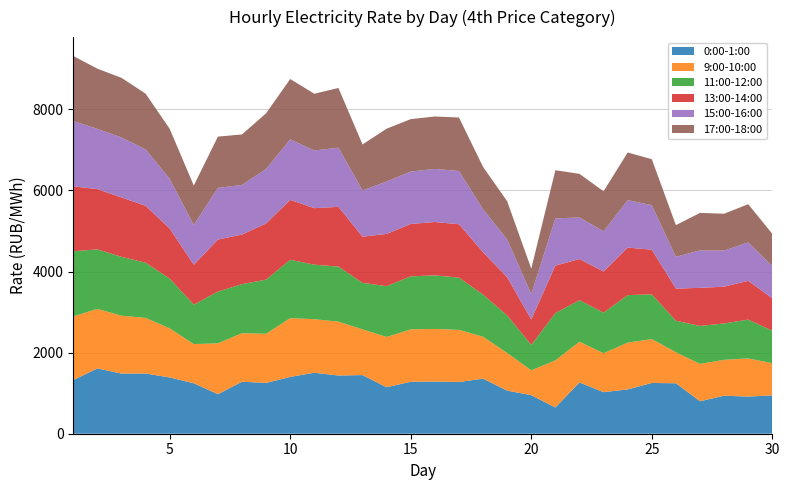

Reading left to right, transcribe all the data shown in this chart.

0:00-1:00: 1323.4	1610.1	1483.1	1485.0	1387.6	1244.0	975.4	1282.1	1253.4	1401.2	1503.9	1435.5	1446.2	1146.2	1281.9	1286.7	1275.3	1357.8	1062.9	951.0	647.1	1264.4	1024.9	1093.0	1252.1	1244.0	800.9	937.5	916.3	946.2
9:00-10:00: 1569.8	1467.8	1427.8	1371.6	1210.0	966.7	1253.5	1197.3	1211.0	1449.8	1320.6	1328.2	1126.4	1240.1	1292.0	1297.1	1286.1	1033.5	927.8	613.3	1161.0	1004.2	959.9	1153.0	1082.1	765.1	921.1	884.9	940.9	793.1
11:00-12:00: 1607.1	1468.6	1450.2	1360.8	1229.0	973.3	1276.8	1209.7	1336.2	1438.9	1343.9	1357.8	1148.0	1252.4	1306.2	1321.9	1287.1	1040.7	924.9	626.6	1166.1	1024.5	1000.3	1171.8	1102.9	777.7	935.9	896.6	957.4	801.4
13:00-14:00: 1599.7	1486.2	1465.4	1404.1	1234.2	982.9	1282.2	1222.7	1384.4	1477.3	1393.9	1473.5	1138.9	1288.4	1293.0	1315.2	1317.3	1044.3	944.0	627.2	1171.4	1015.2	1013.9	1172.3	1101.1	791.3	939.5	906.8	956.7	798.1
15:00-16:00: 1609.5	1485.0	1478.6	1391.7	1223.9	980.8	1273.8	1223.3	1345.7	1491.3	1423.0	1458.9	1139.1	1293.9	1292.1	1309.5	1313.5	1059.8	933.4	626.2	1164.7	1025.2	991.1	1171.4	1097.4	783.8	923.7	892.1	946.4	796.2
17:00-18:00: 1605.5	1484.9	1471.3	1373.7	1234.2	972.2	1265.5	1245.7	1372.2	1489.1	1398.8	1472.4	1135.4	1301.4	1292.9	1293.0	1318.6	1044.2	940.1	625.6	1188.2	1075.0	988.9	1174.2	1134.5	782.4	925.2	907.4	942.7	794.4